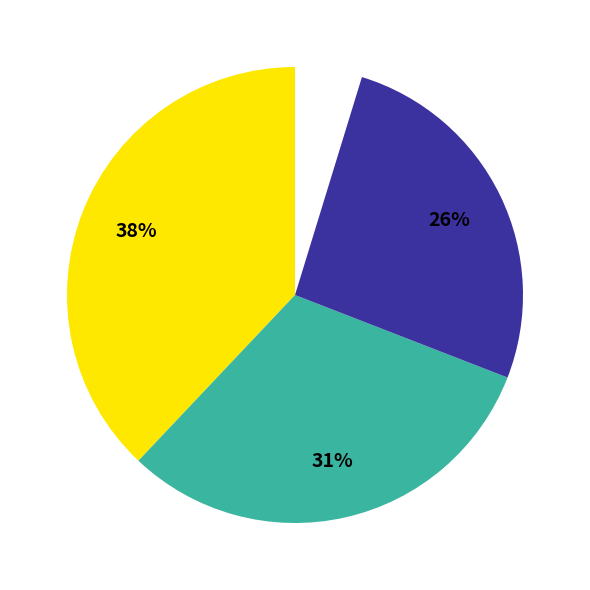

The Завтрак slice represents 38% of the pie. True or false?

True